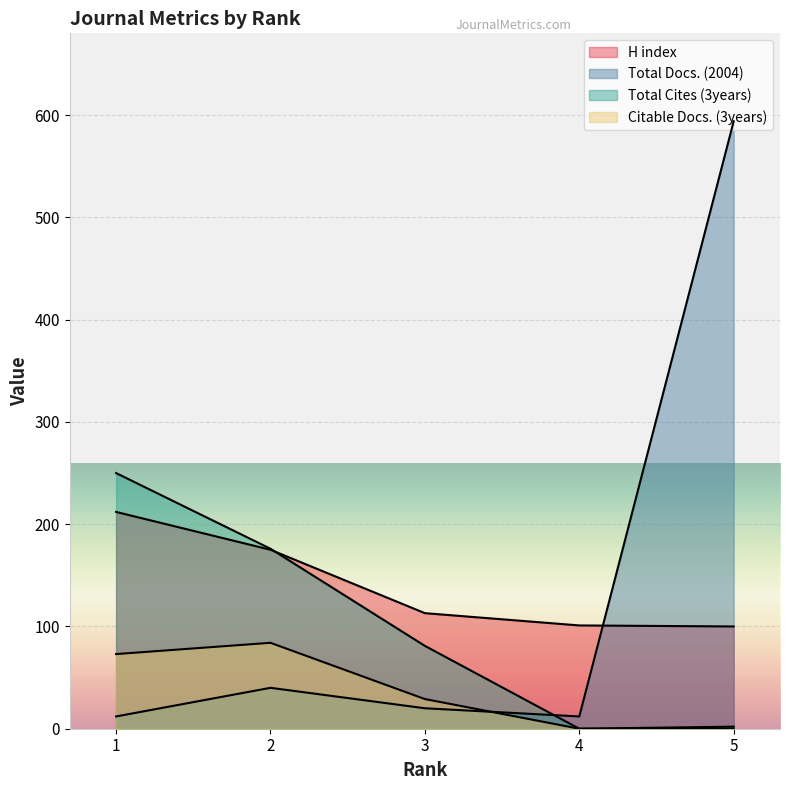

At which category is the sum across all series the highest?

5